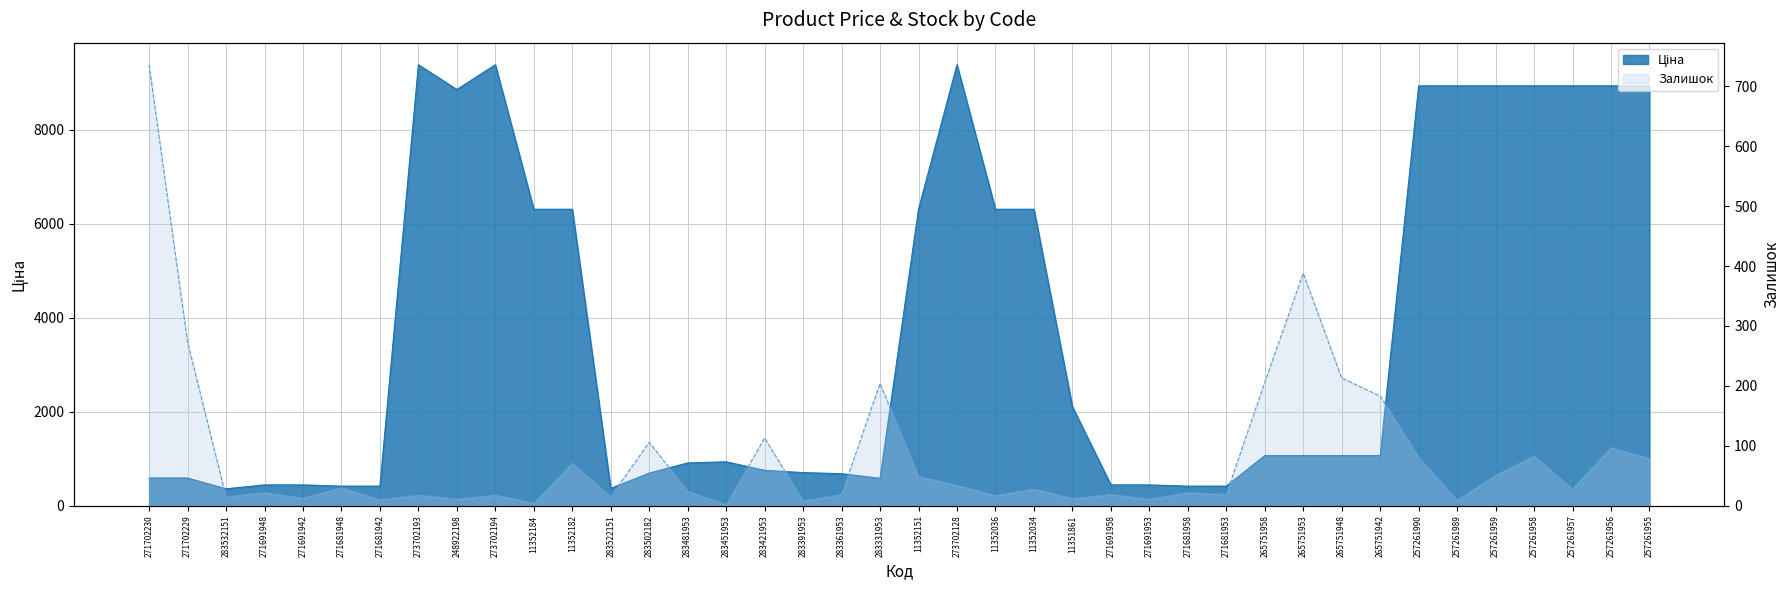

Reading right to left, what are all the values shown in this chart?

Ціна: 8934.1	8934.1	8934.1	8934.1	8934.1	8934.1	8934.1	1067.3	1067.3	1067.3	1067.3	416.6	416.6	443.1	443.1	2108.4	6308.8	6308.8	9384.0	6308.8	584.4	681.0	705.1	752.2	934.5	910.4	694.3	369.5	6308.8	6308.8	9384.0	8856.7	9384.0	416.6	416.6	443.1	443.1	359.9	589.9	589.9
Залишок: 79.0	97.0	28.0	83.0	51.0	9.0	81.0	183.0	213.0	388.0	206.0	19.0	22.0	11.0	19.0	12.0	28.0	17.0	34.0	49.0	204.0	19.0	8.0	113.0	2.0	24.0	106.0	15.0	71.0	4.0	18.0	11.0	18.0	10.0	30.0	13.0	22.0	15.0	273.0	736.0